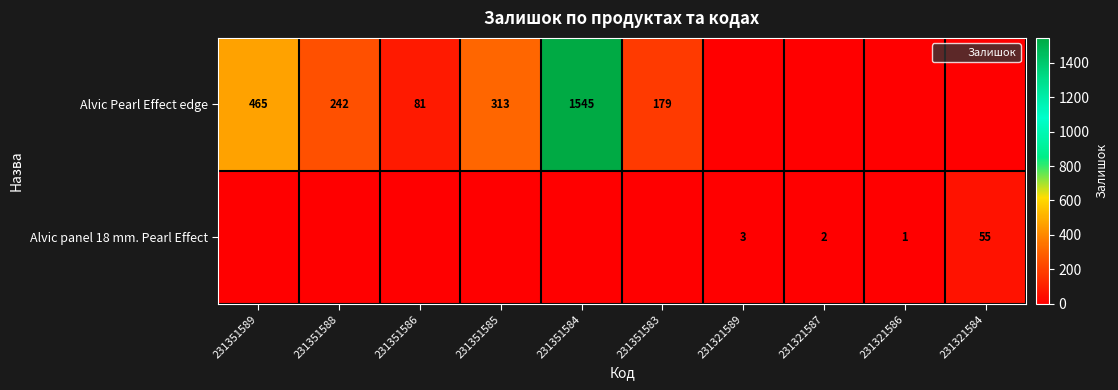

How many positive values does the Alvic panel 18 mm. Pearl Effect series have?

4